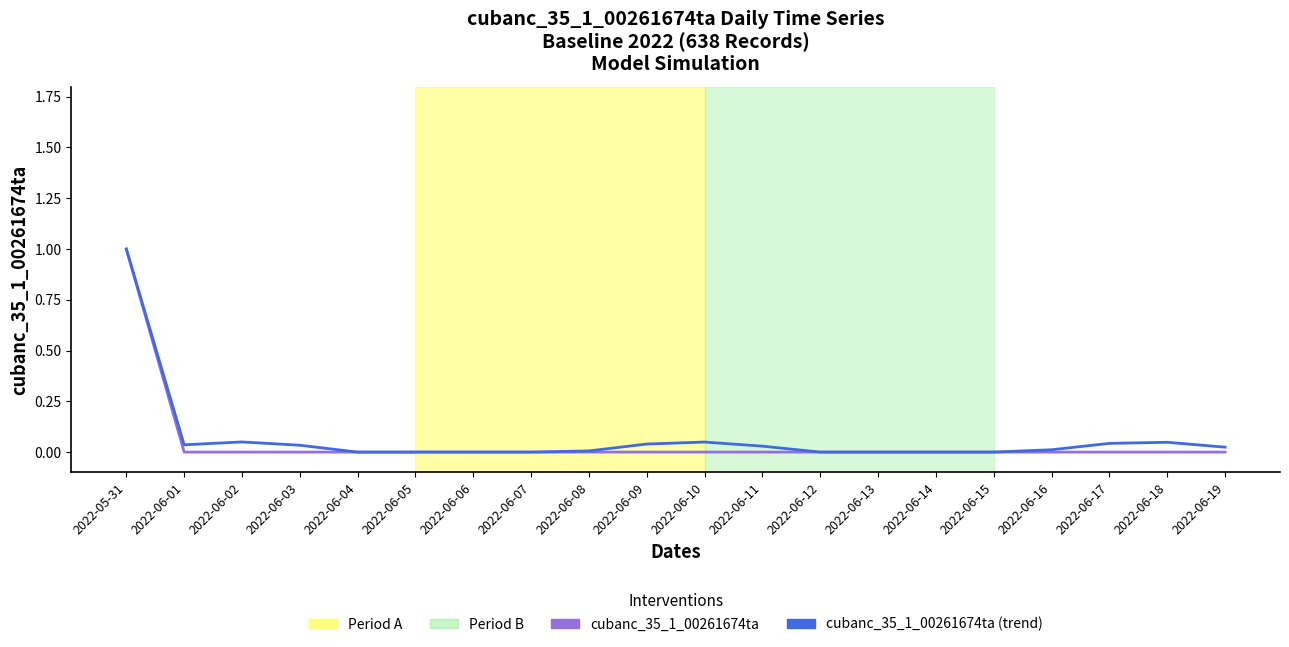

The value of cubanc_35_1_00261674ta at 2022-06-11 is 0.0. True or false?

True